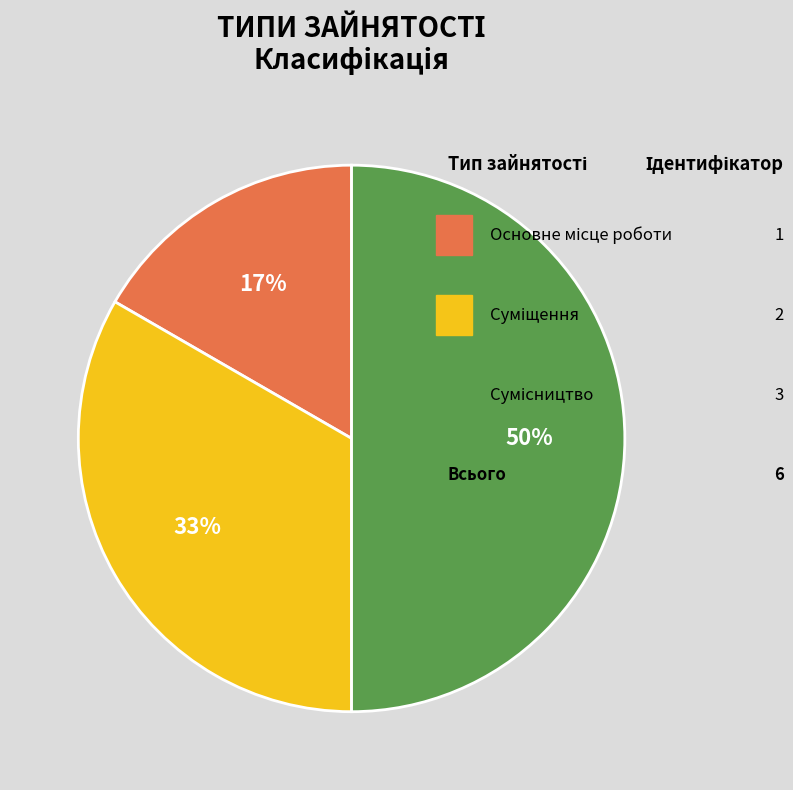

Which slice is the largest?

Сумісництво